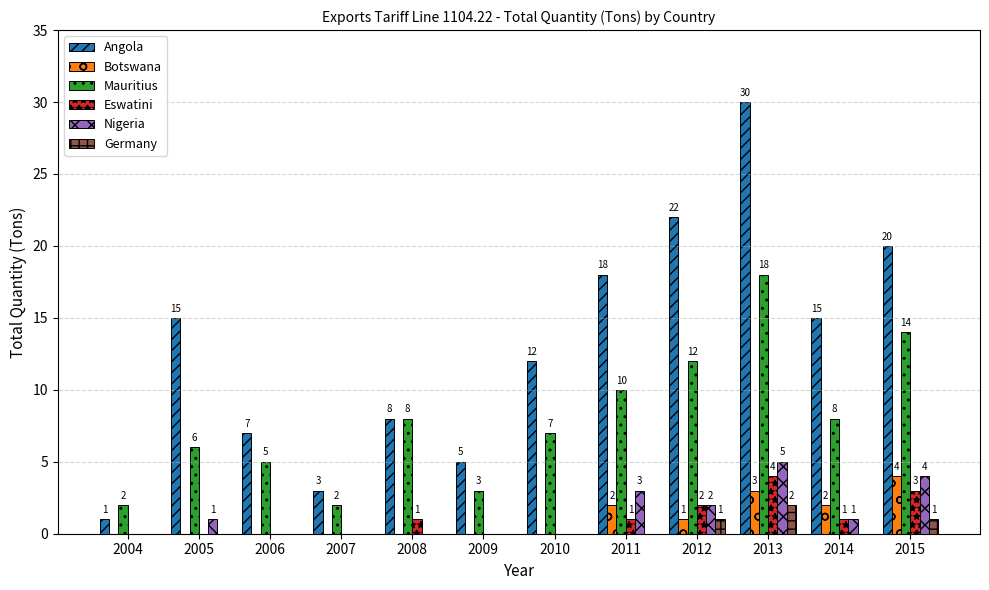

What is the approximate value of Nigeria at 2012?

2